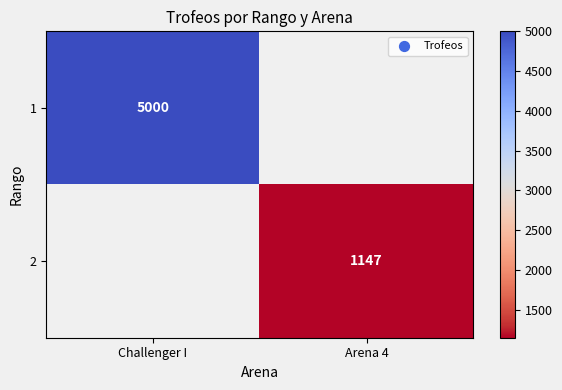

Is it true that 1 equals 5000 at Challenger I?

True